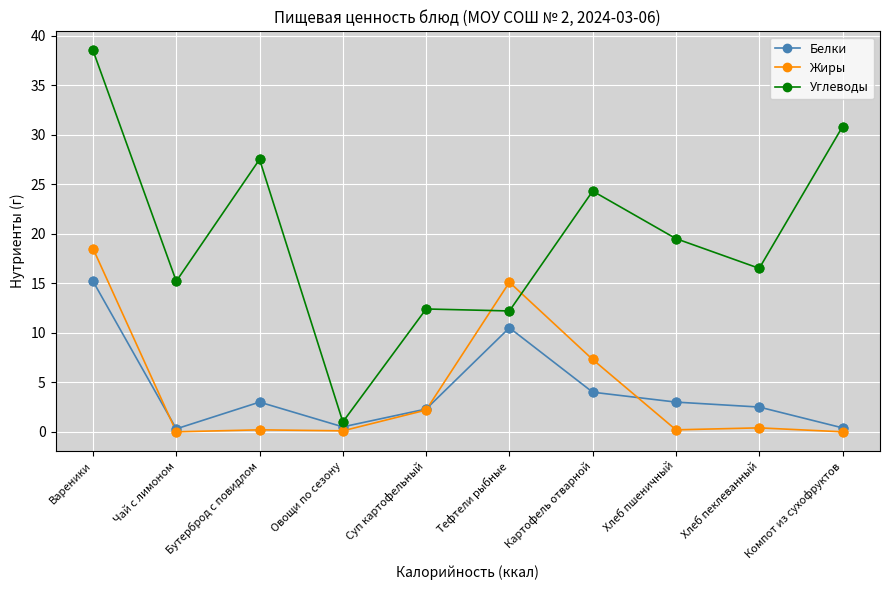

Which series has the largest range (max minus min)?

Углеводы